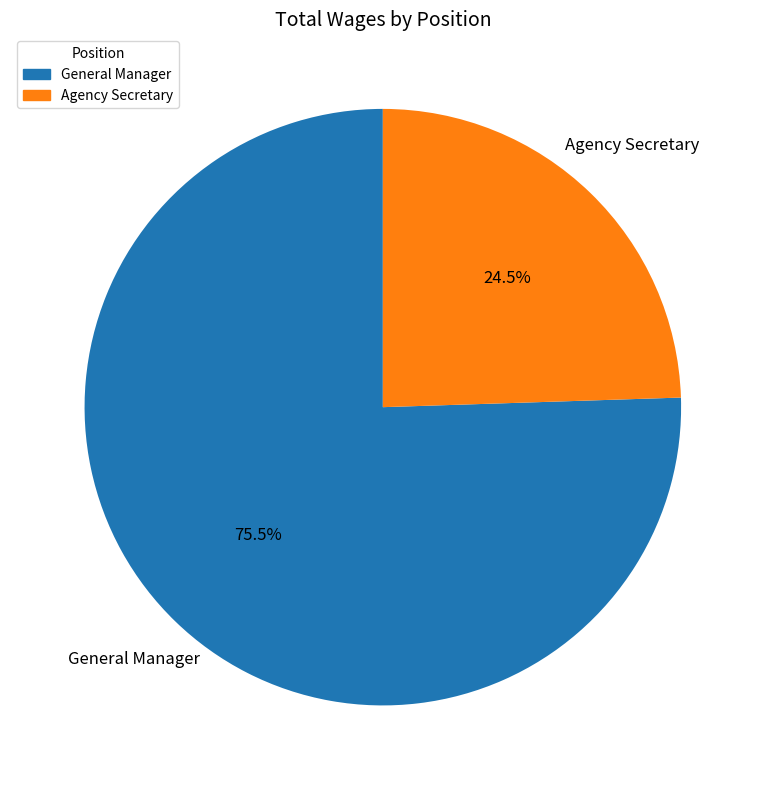

What is the smallest slice in the pie chart?

Agency Secretary